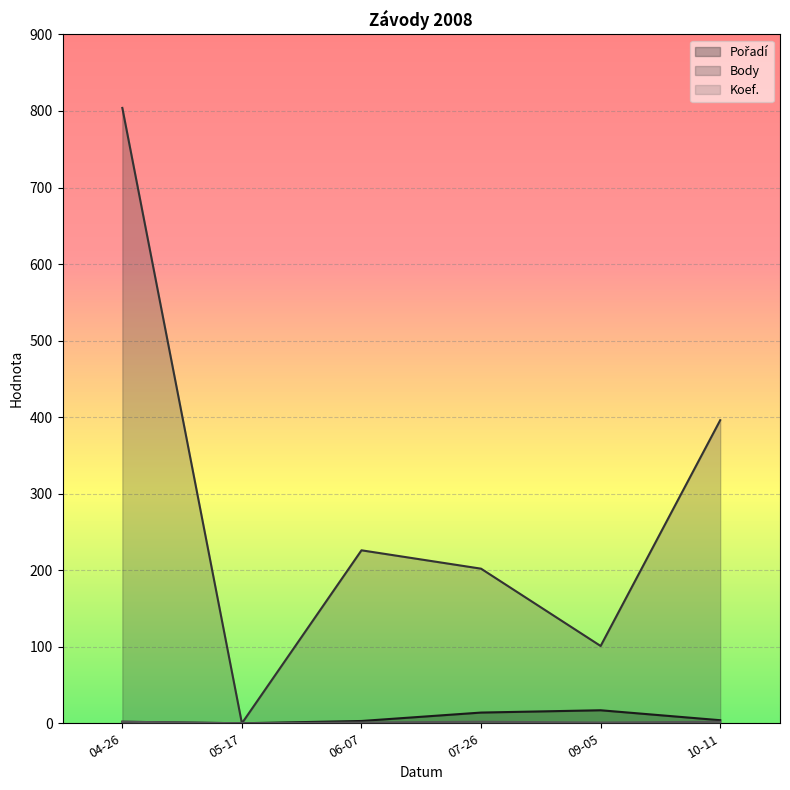

At which category is the sum across all series the highest?

04-26